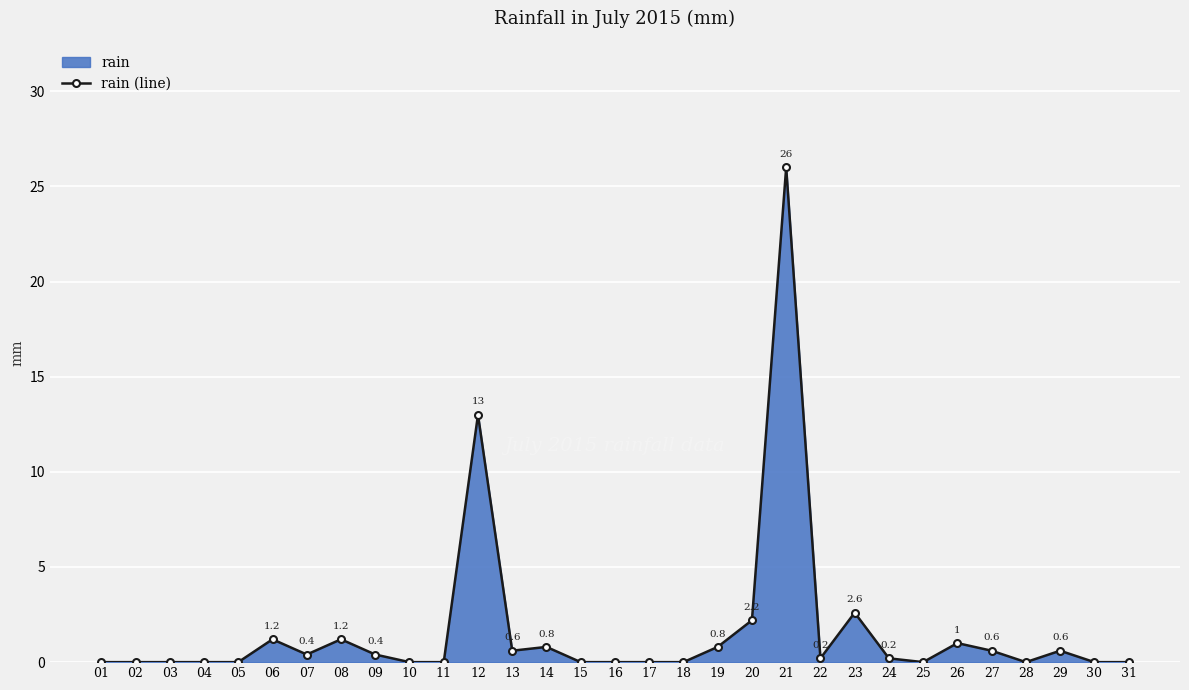

Where is the first local minimum?

07